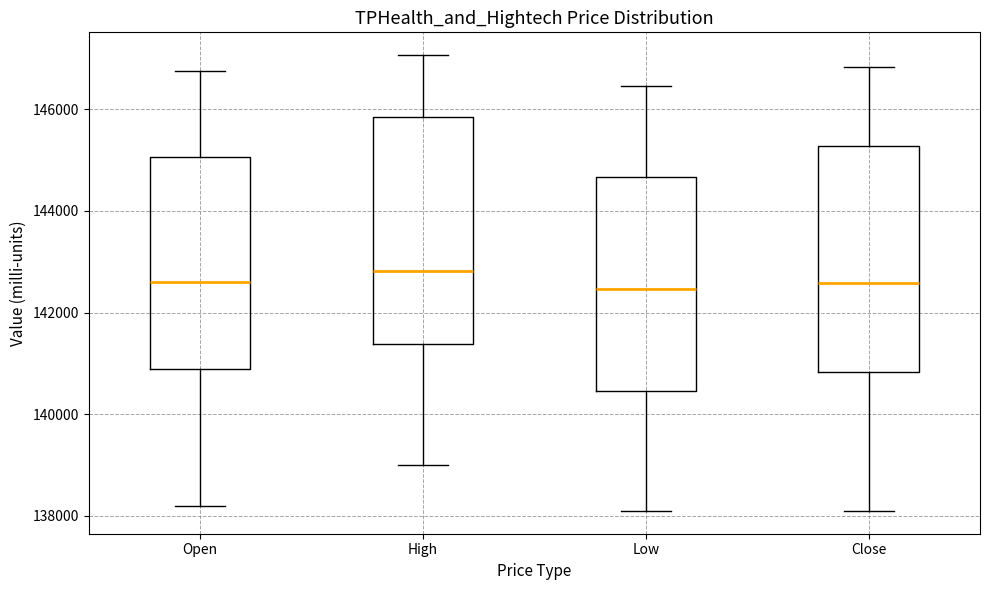

Reading left to right, read every box against the y-axis: the position of its median line, the range the box covers, and the ends of its whiskers. The values are not printed on the chart, so give them approximately, as read against the axis.

Open: median 142600, box 141000 to 145000, whiskers 138200 to 146800
High: median 142800, box 141400 to 145800, whiskers 139000 to 147000
Low: median 142400, box 140400 to 144600, whiskers 138000 to 146400
Close: median 142600, box 140800 to 145200, whiskers 138200 to 146800